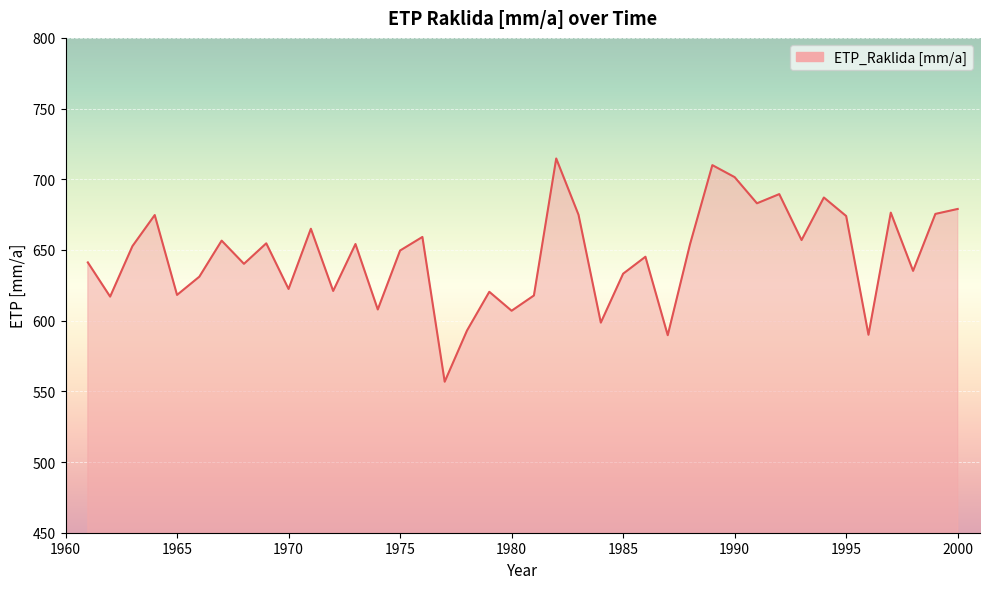

What is the maximum value shown in the chart?

714.7